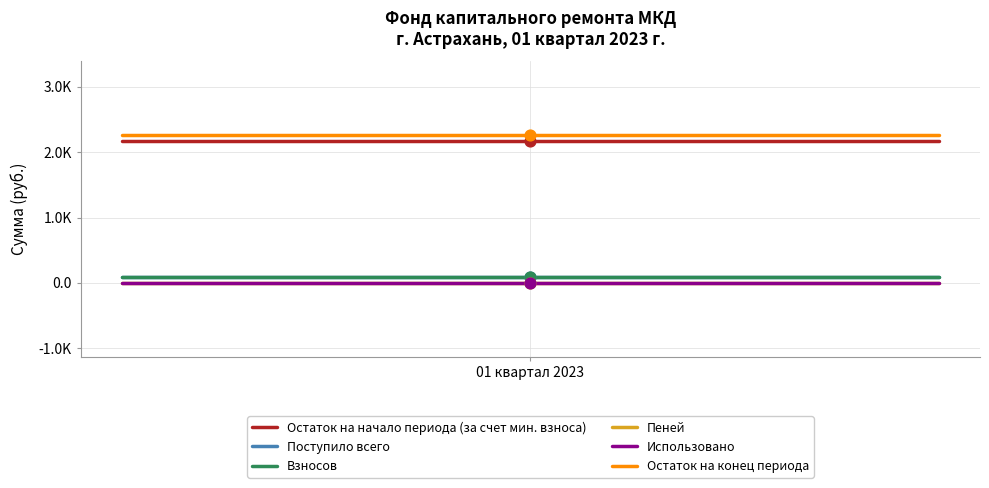

At which category is the sum across all series the highest?

01 квартал 2023